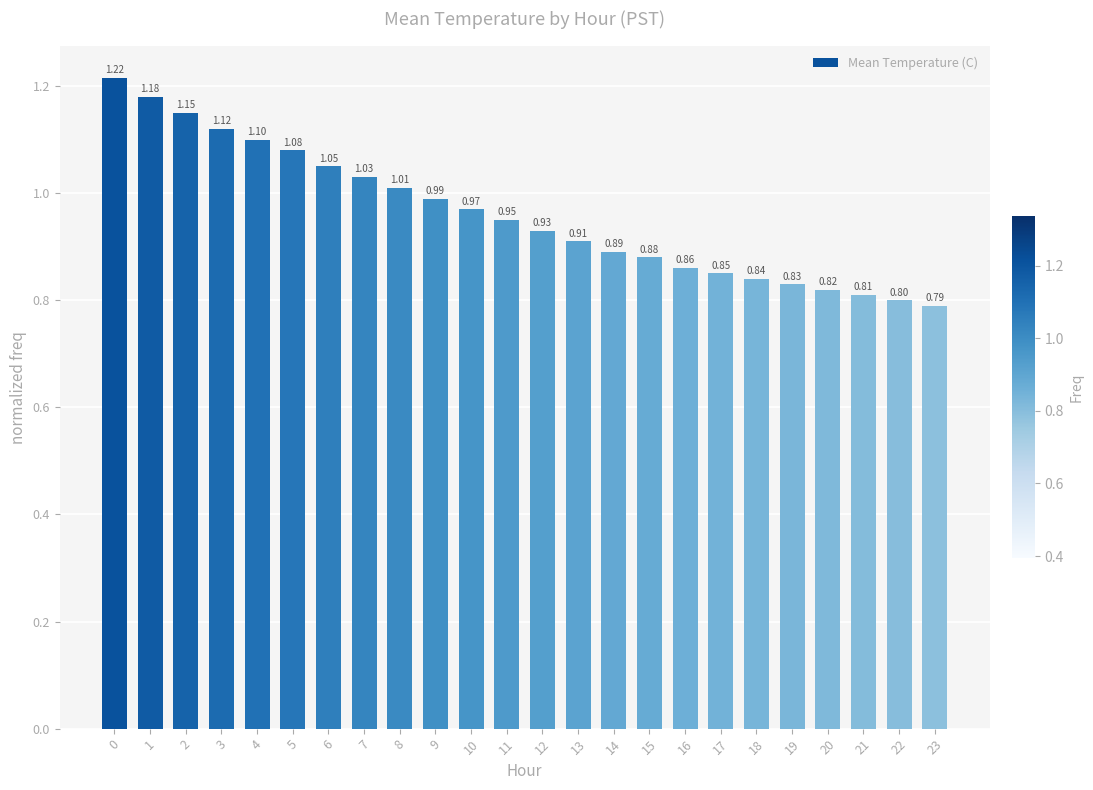

What is the difference between the second highest and second lowest values?

0.4